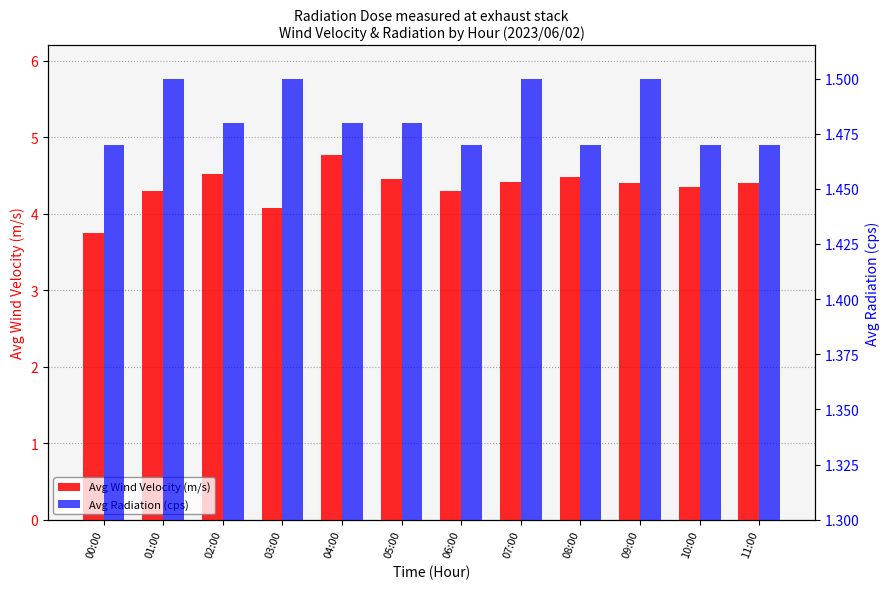

What is the label of the 6th bar from the left?

05:00